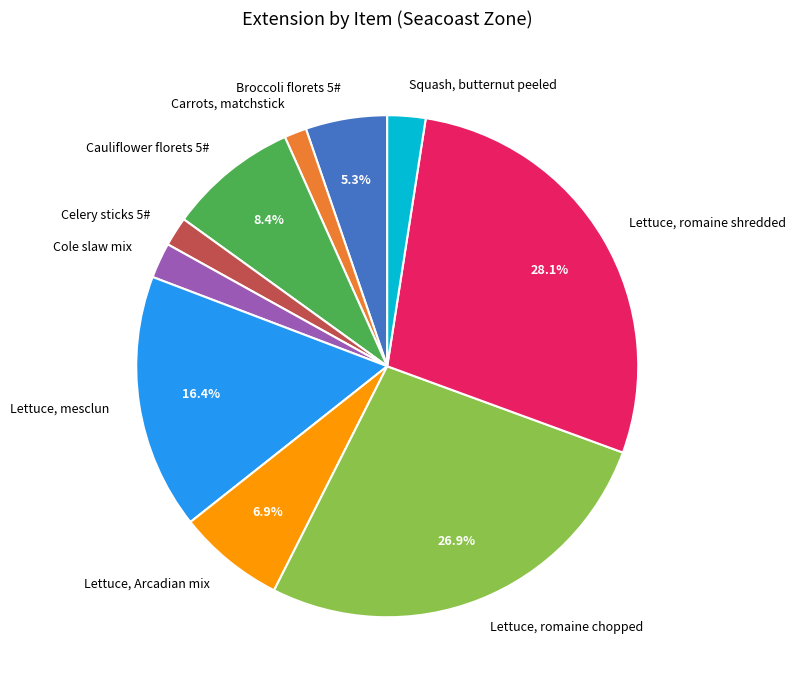

Is Celery sticks 5# the majority of the pie?

No